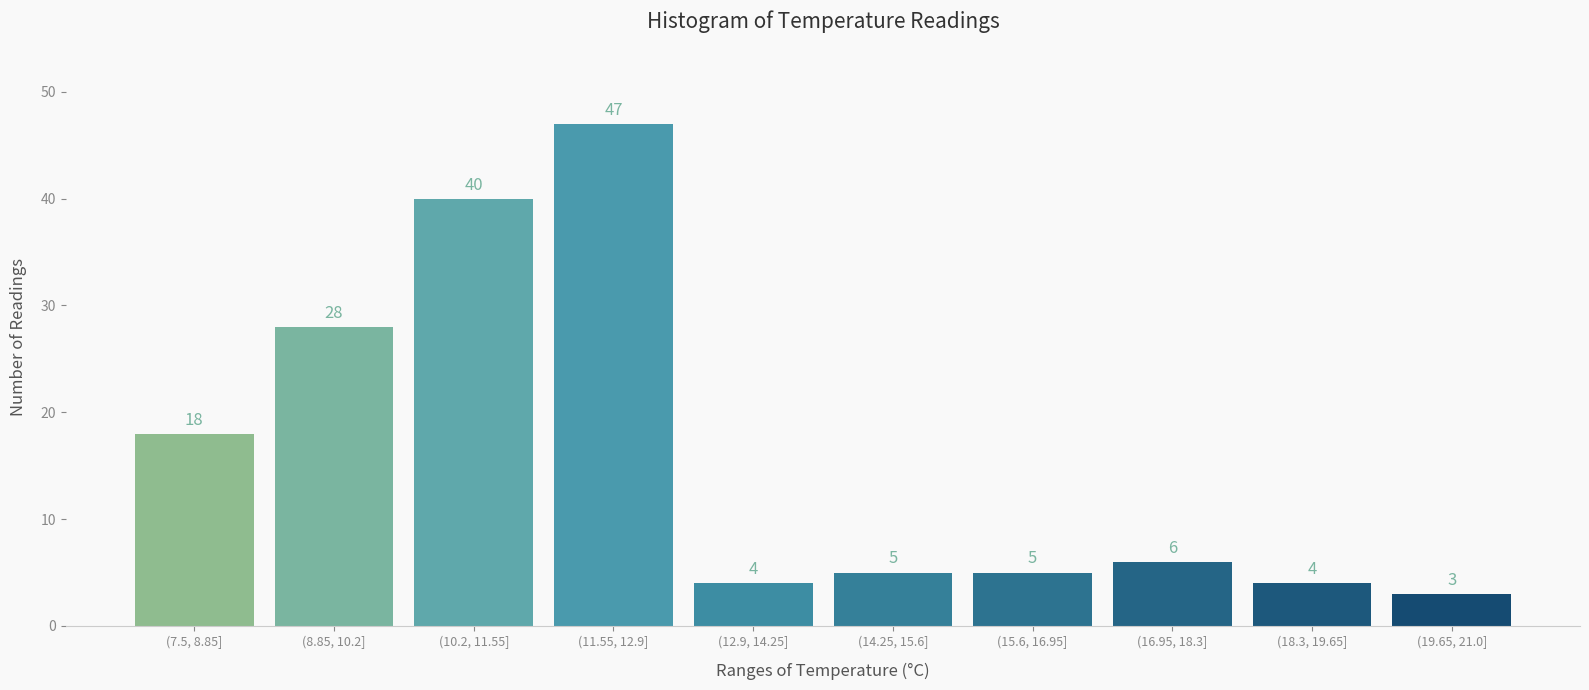

Reading left to right, extract all data points from this chart.

18	28	40	47	4	5	5	6	4	3